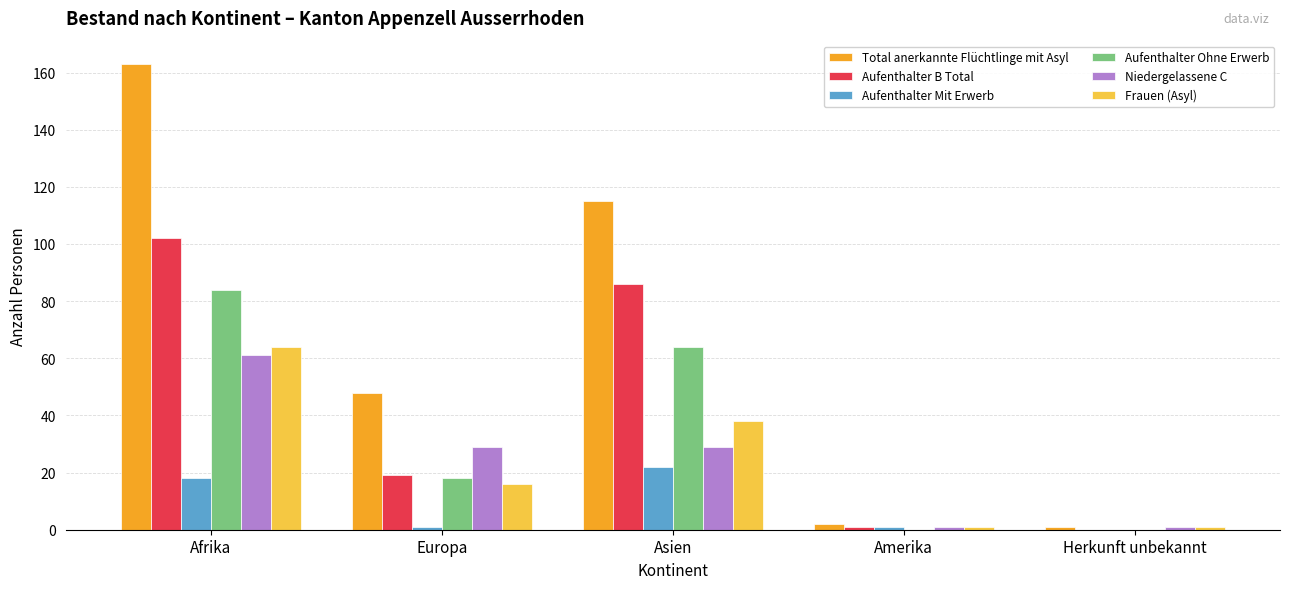

Is it true that Aufenthalter Ohne Erwerb equals 64 at Asien?

True